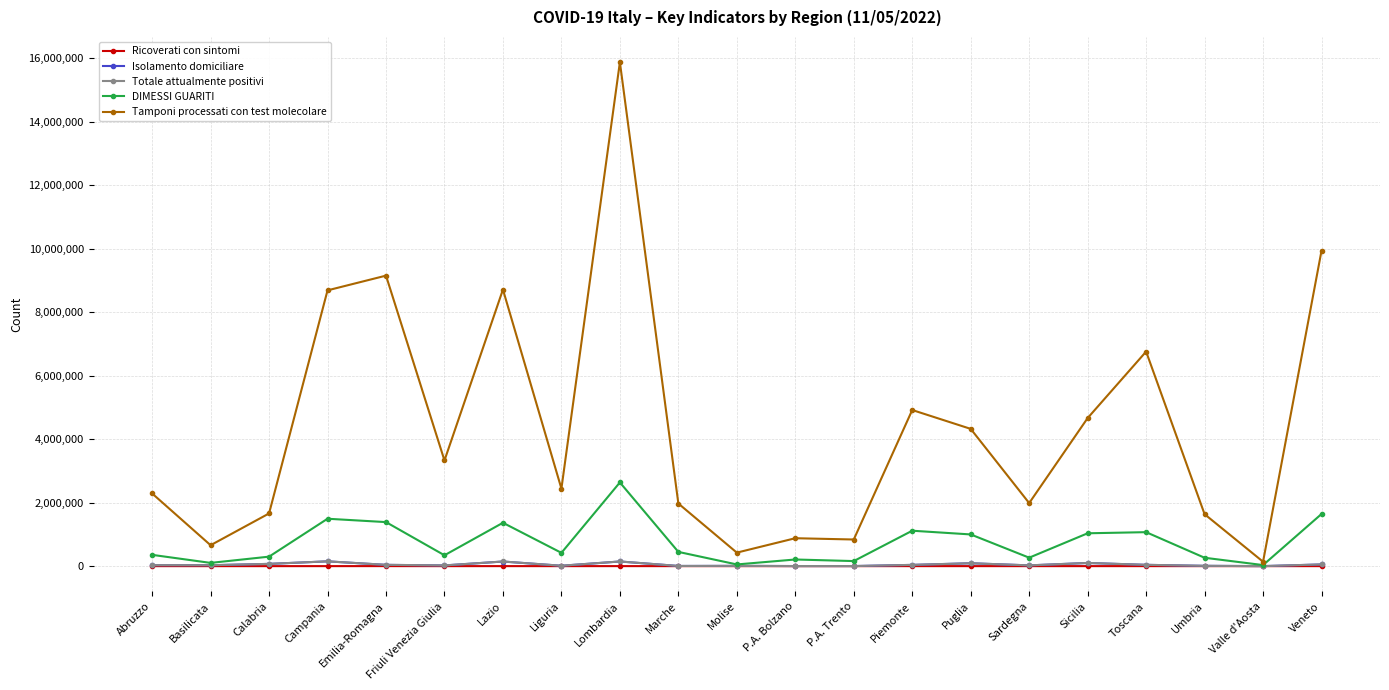

Count the number of categories in the chart.

21